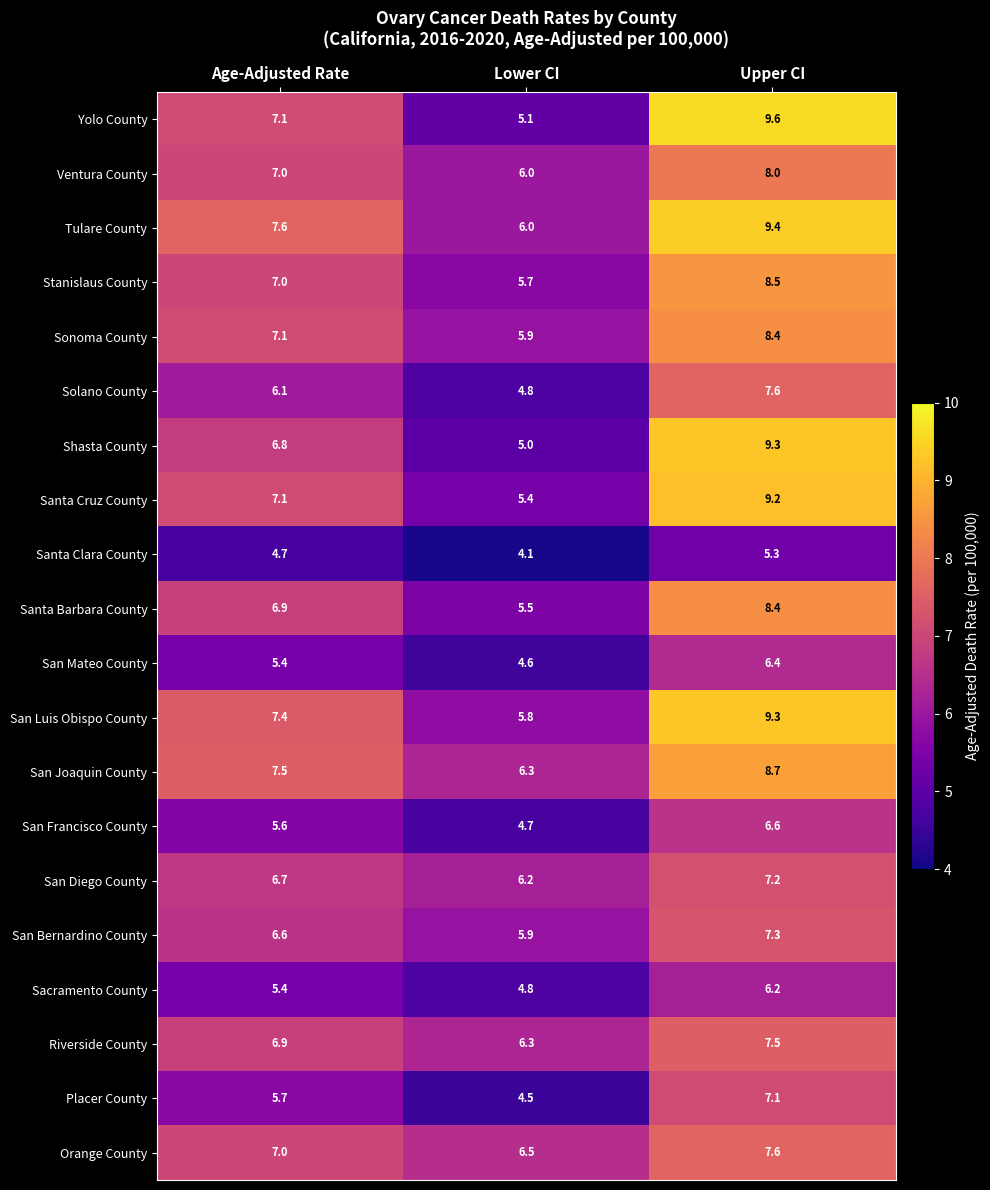

At which category is the sum across all series the highest?

Upper CI